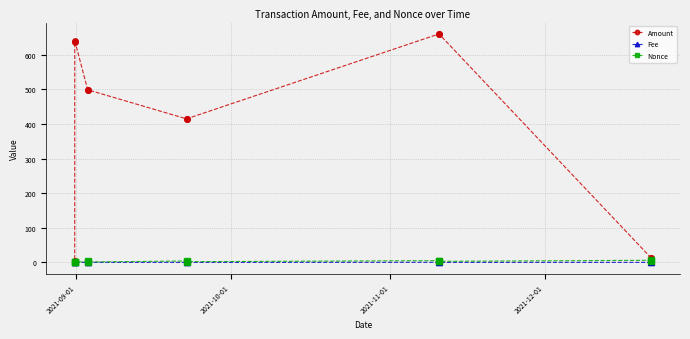

What is the minimum value for Amount?

5.0